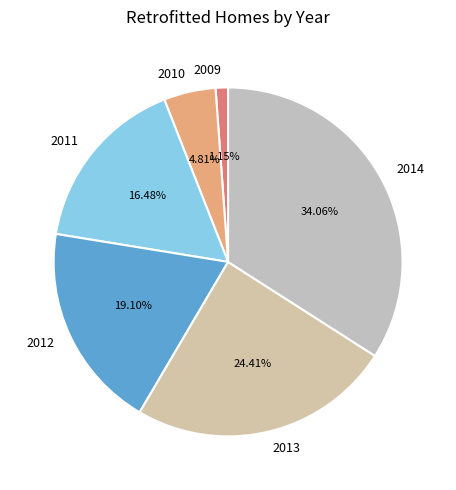

Is the sum of 2013 and 2014 greater than half?

Yes